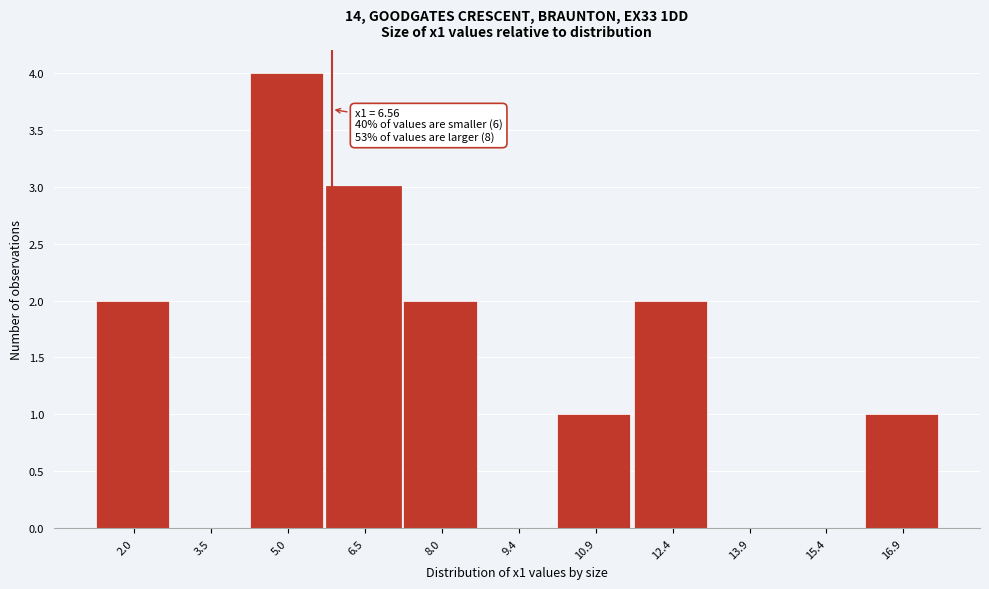

Which has a higher value, 13.9 or 12.4?

12.4